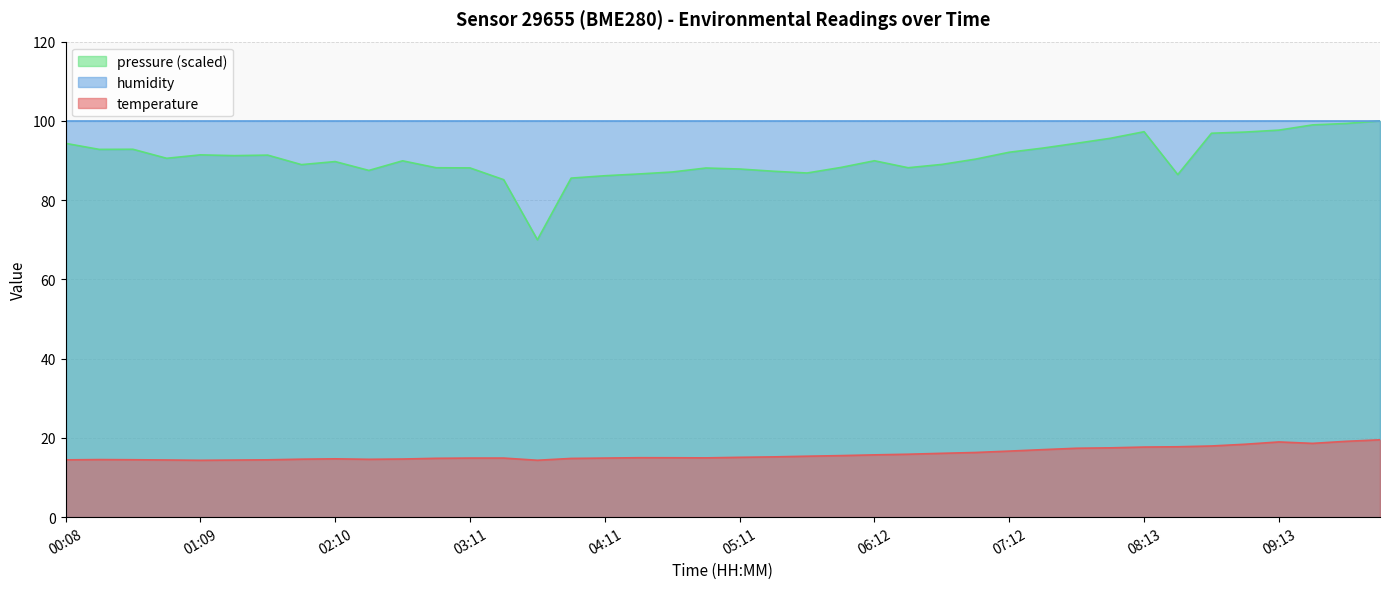

Which has a higher value, 05:42 or 08:58?

08:58